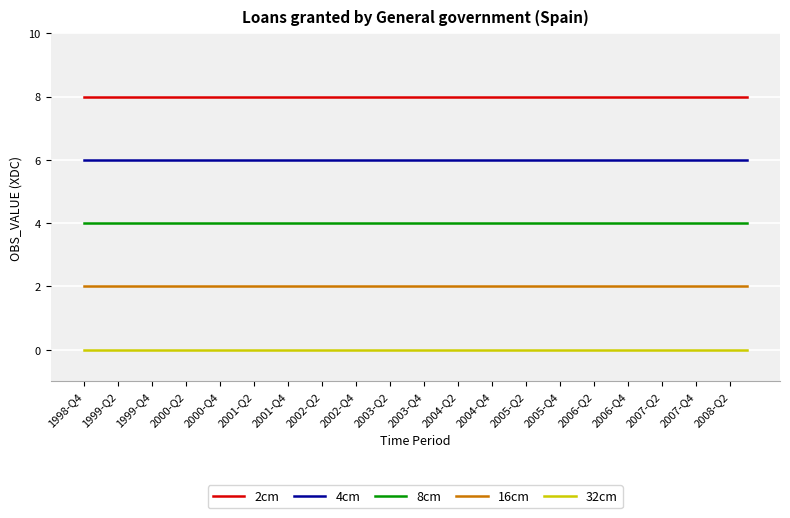

True or false: 8cm and 4cm intersect in this chart.

False